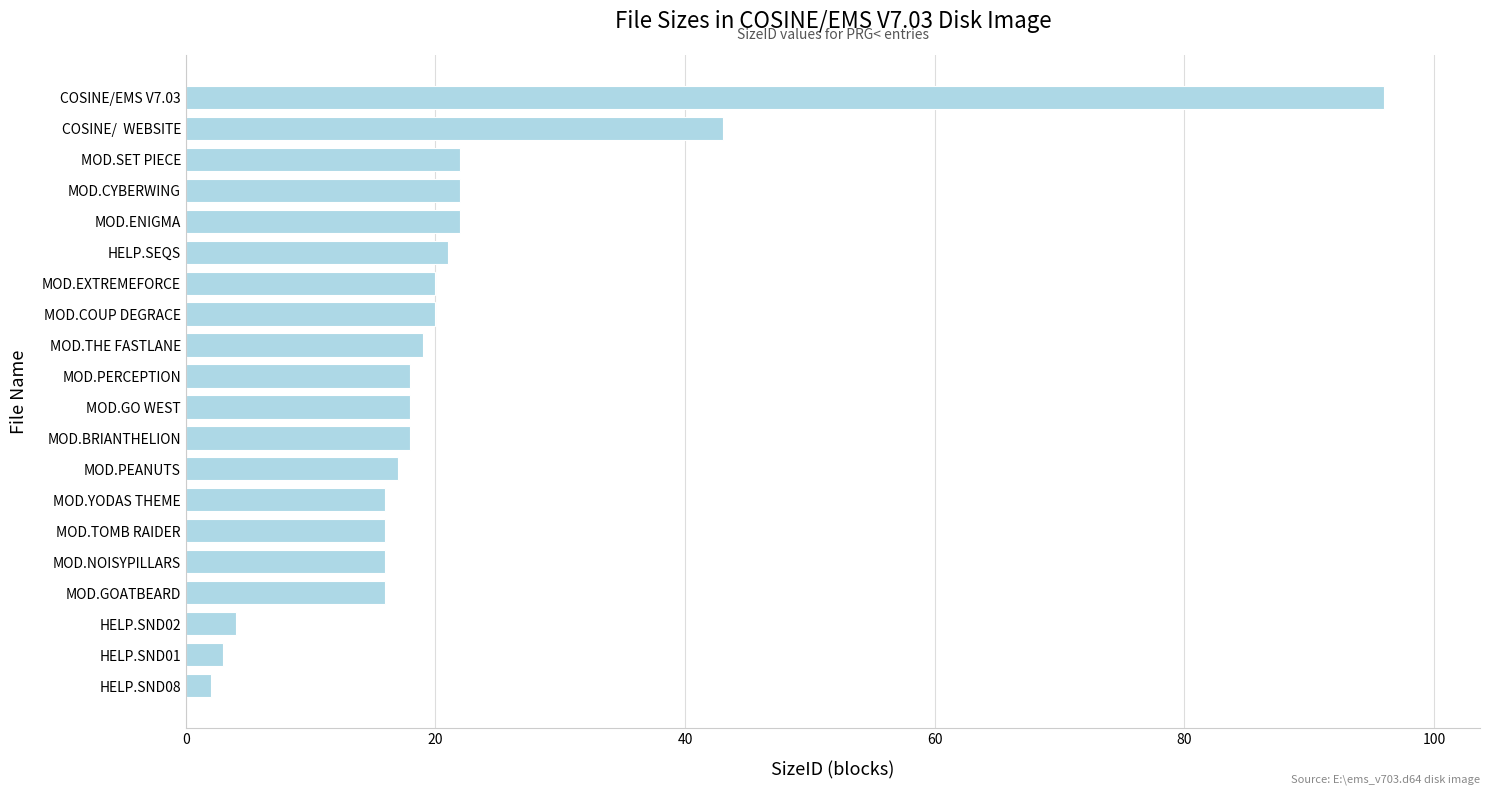

What is the difference between the maximum and minimum values?

94